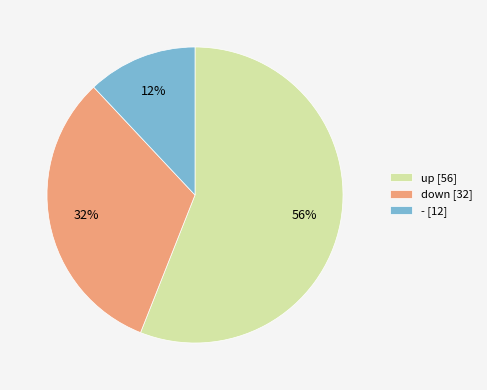

Combined, do down [32] and up [56] account for over 50%?

Yes